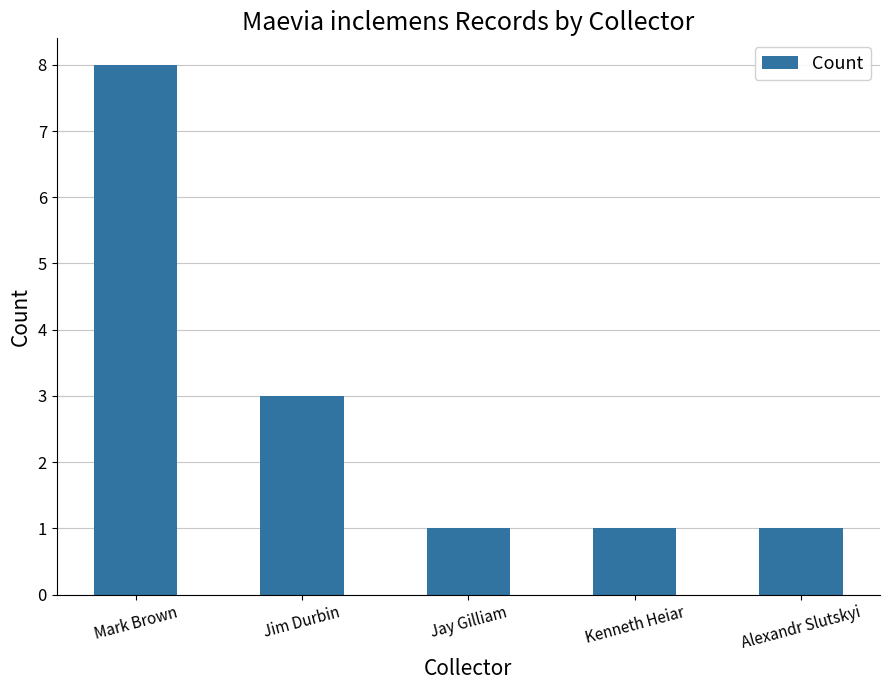

The value at Jim Durbin is 2. True or false?

False